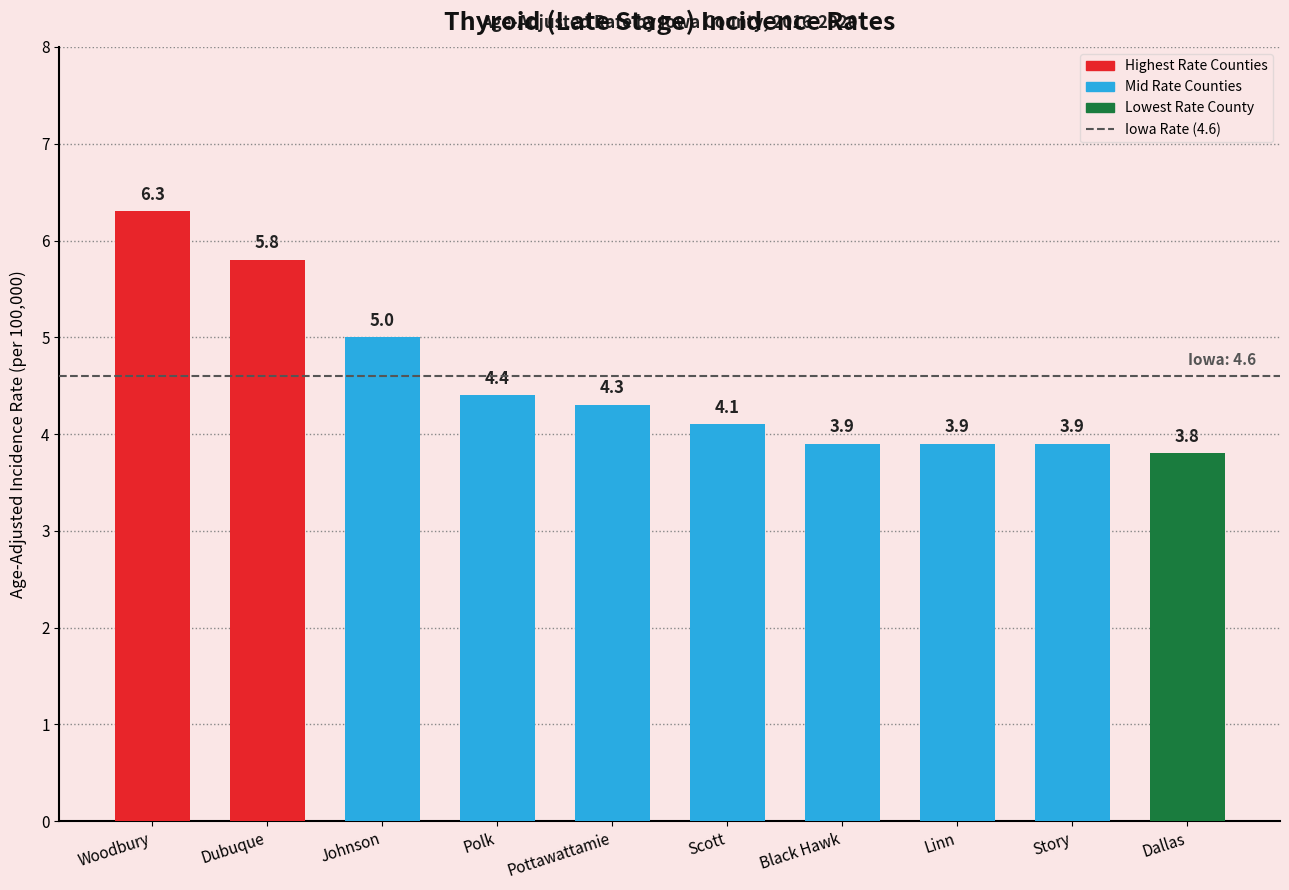

How many values are below 4?

4